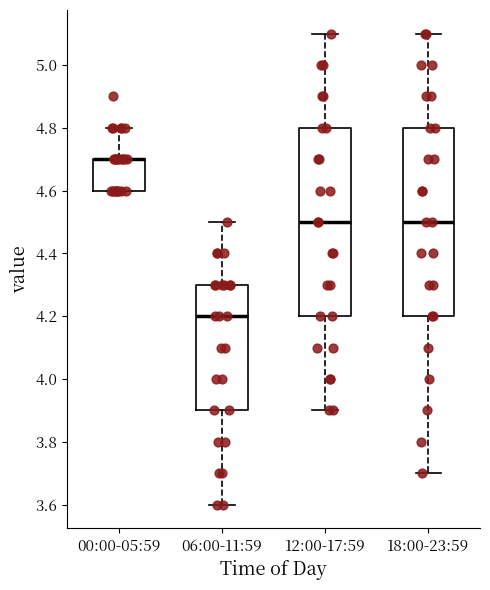

Where does the median line of the box for 06:00-11:59 sit on the y-axis? The values are not printed on the chart, so give them approximately, as read against the axis.

4.2